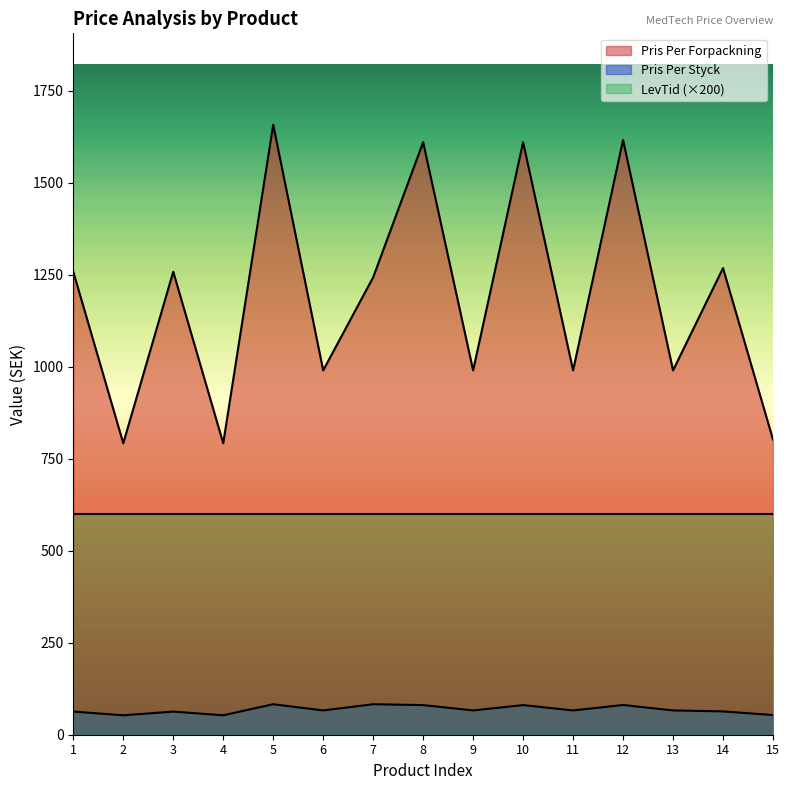

Where is the first local maximum for Pris Per Styck?

3